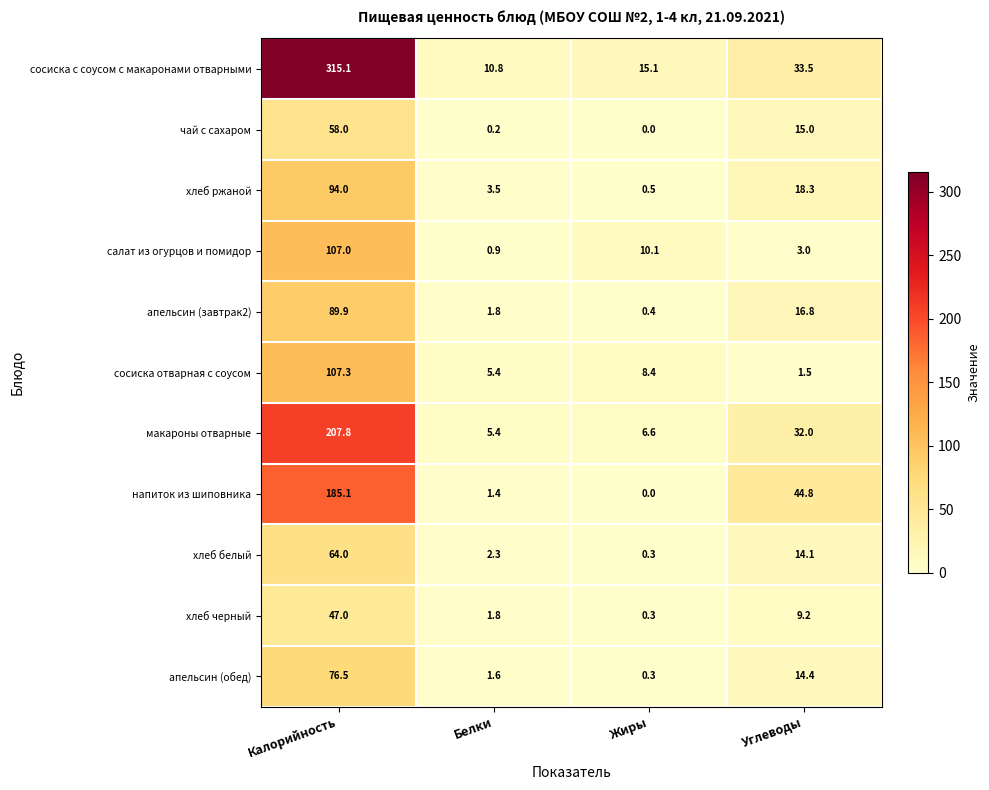

What is the greatest value displayed?

315.1